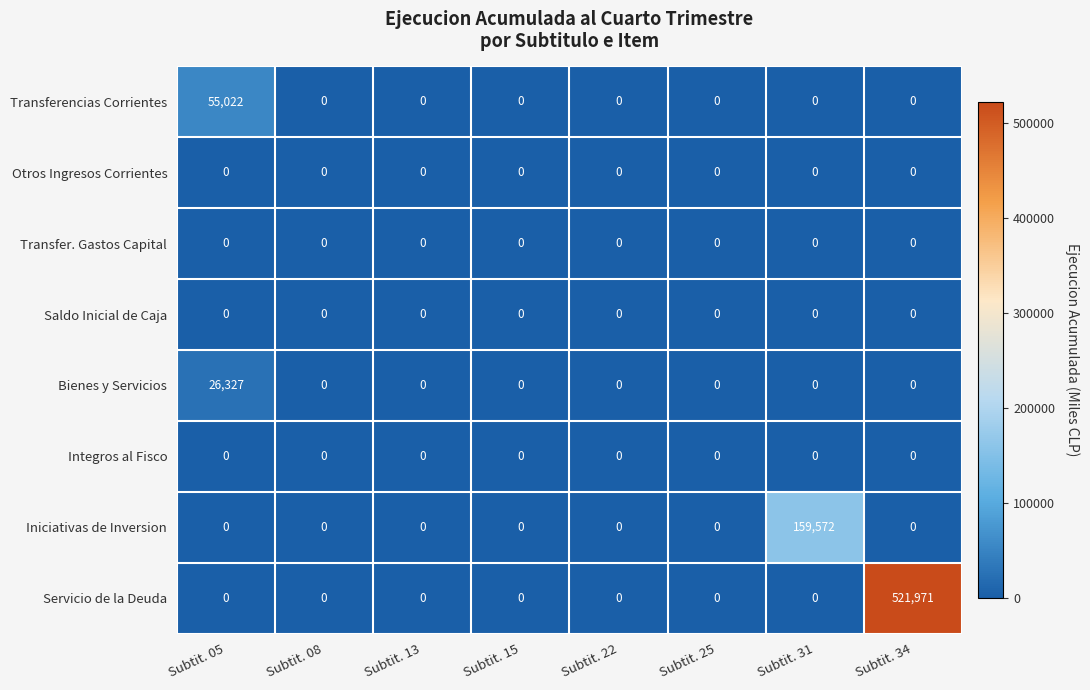

The Transferencias Corrientes series shows 18752 at Subtit. 31. True or false?

False